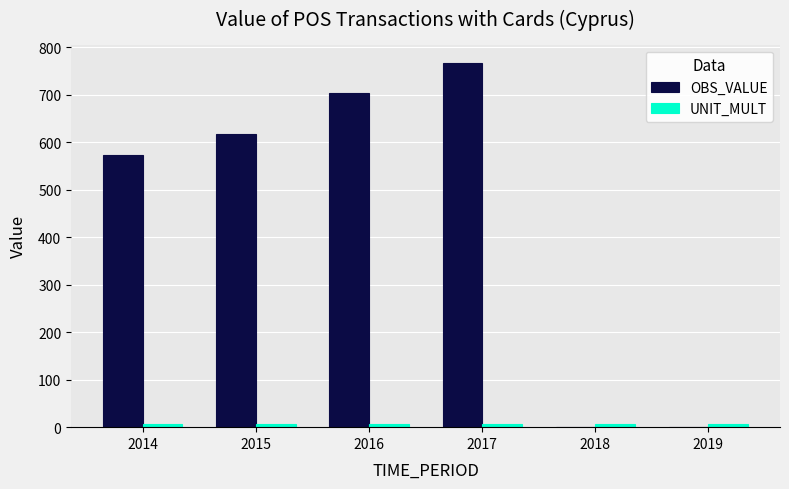

How many data points in OBS_VALUE are above 616?

3